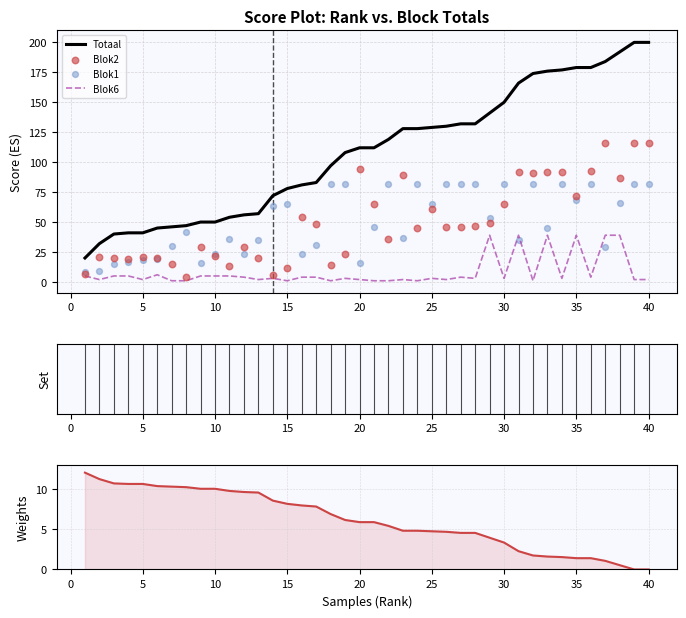

True or false: Blok6 and Totaal cross at least once.

False